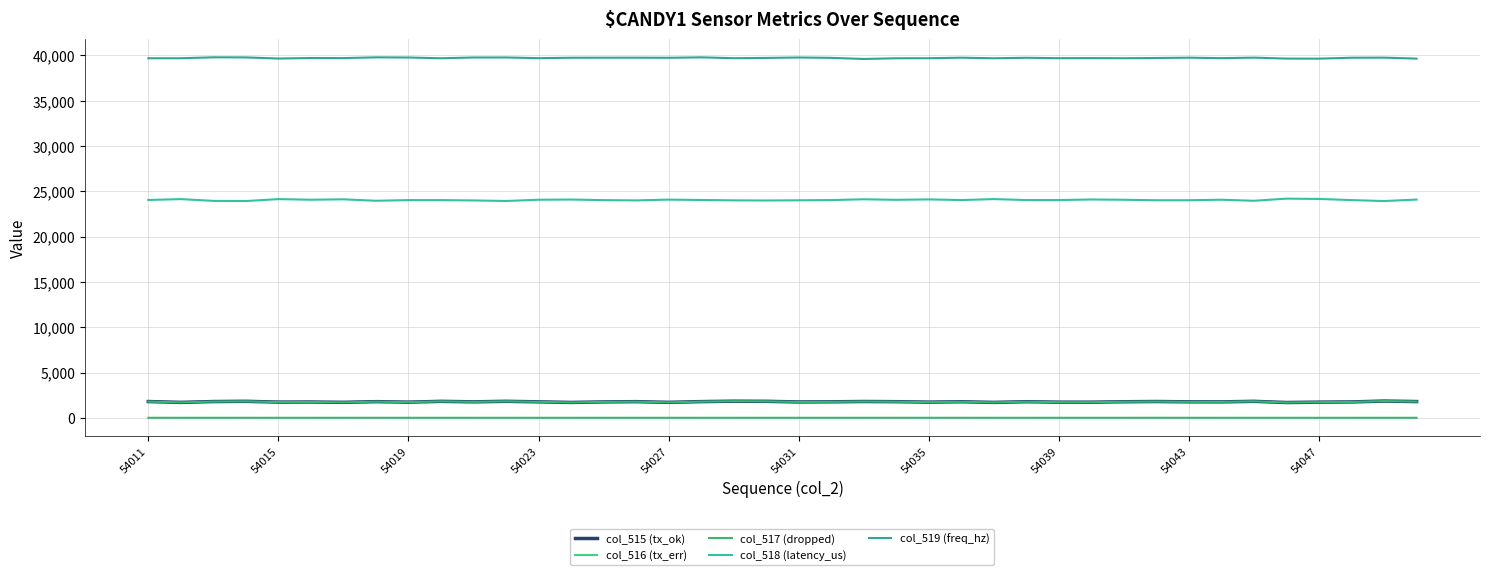

What is the lowest value of the col_516 (tx_err) series?

1687